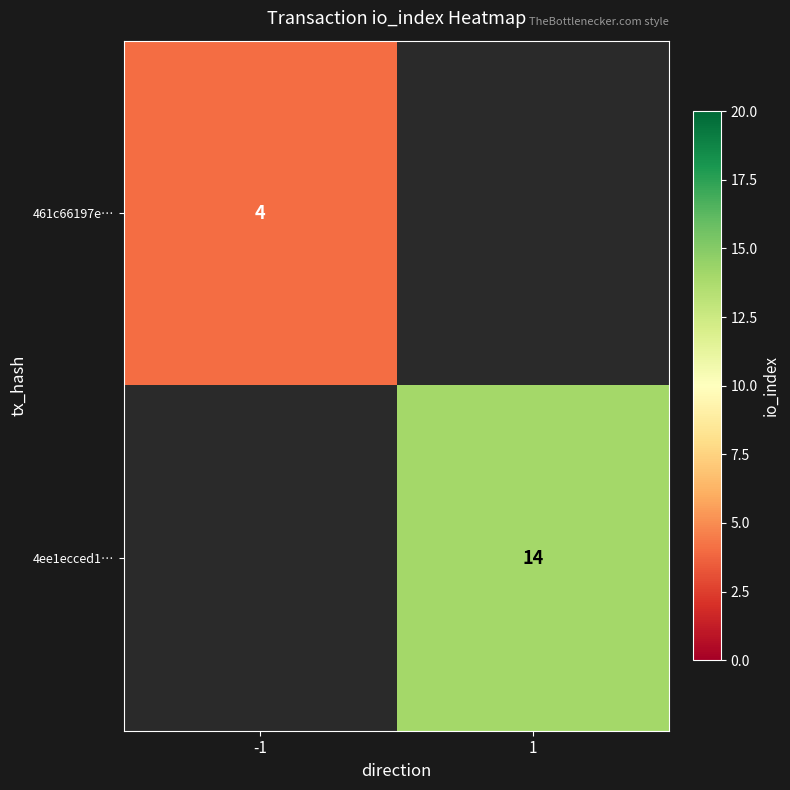

Is it true that 4ee1ecced1… equals 5 at 1?

False